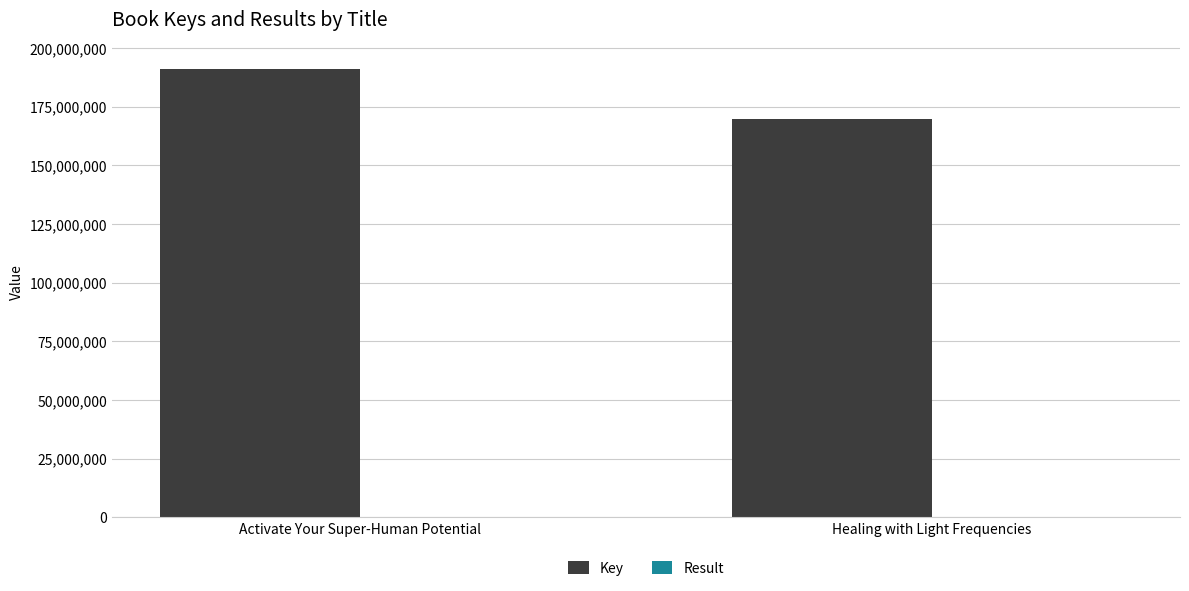

The Key series shows 108031813 at Healing with Light Frequencies. True or false?

False